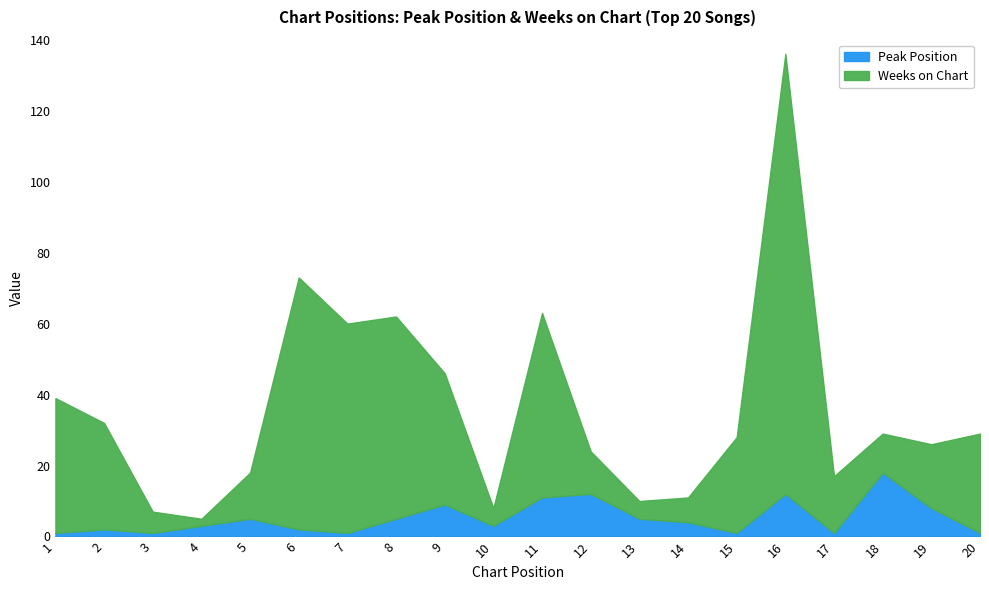

Between 8 and 18, which series saw the biggest shift?

Weeks on Chart